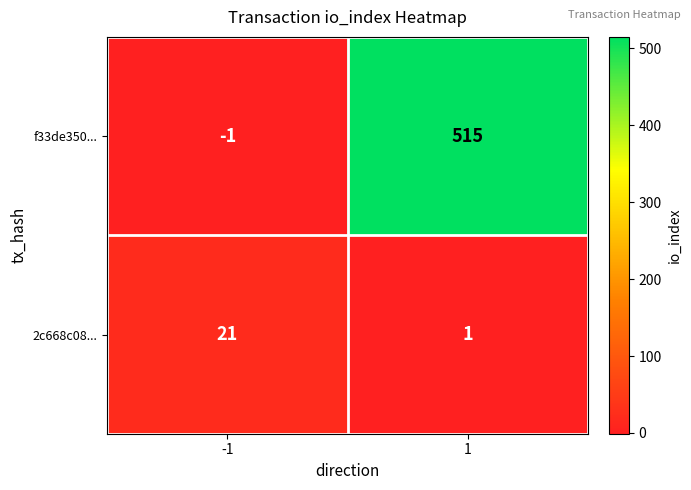

What is the greatest value displayed?

515